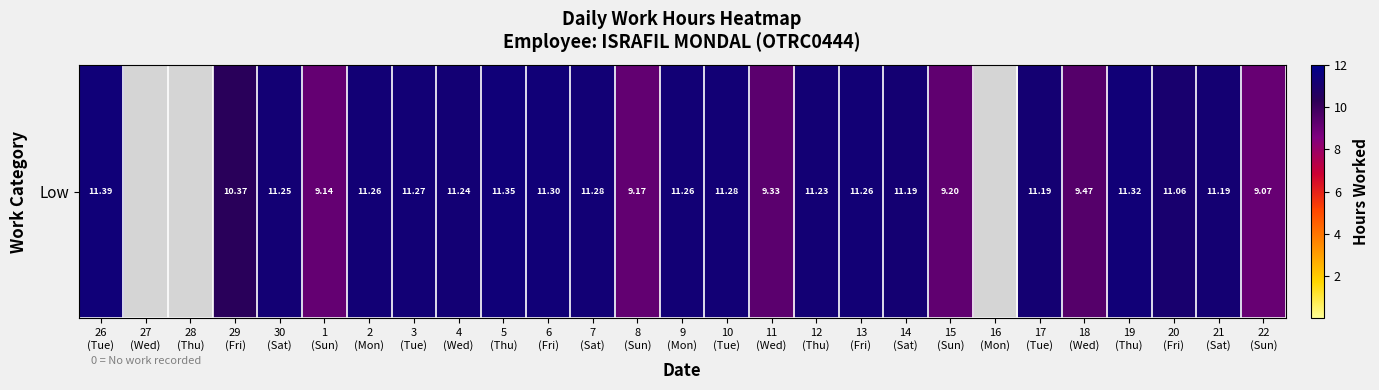

True or false: the data shows 12.2 at 22
(Sun).

False